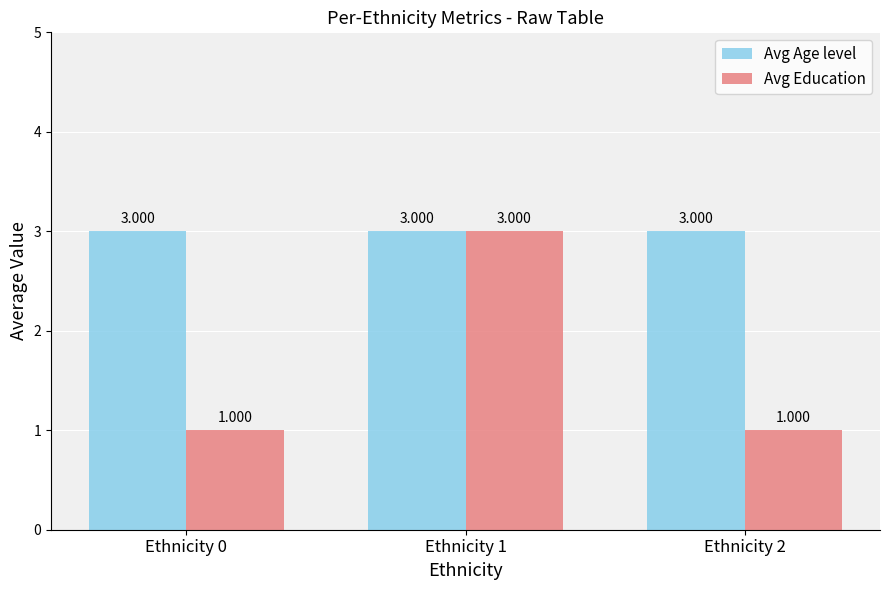

Which series has the largest total across all categories?

Avg Age level